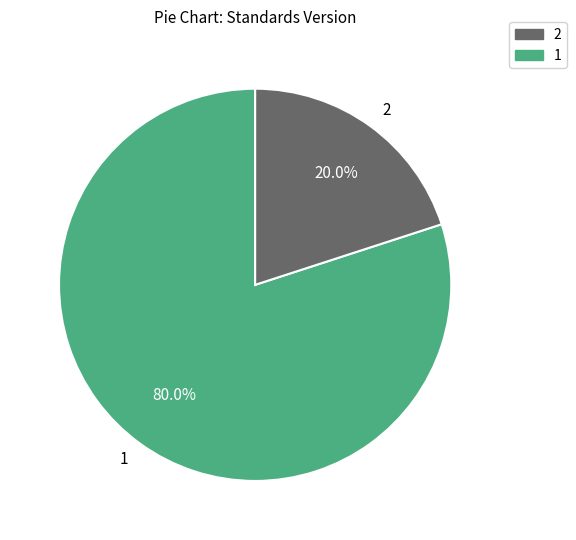

To the nearest percent, what percentage of the pie is 1?

80%